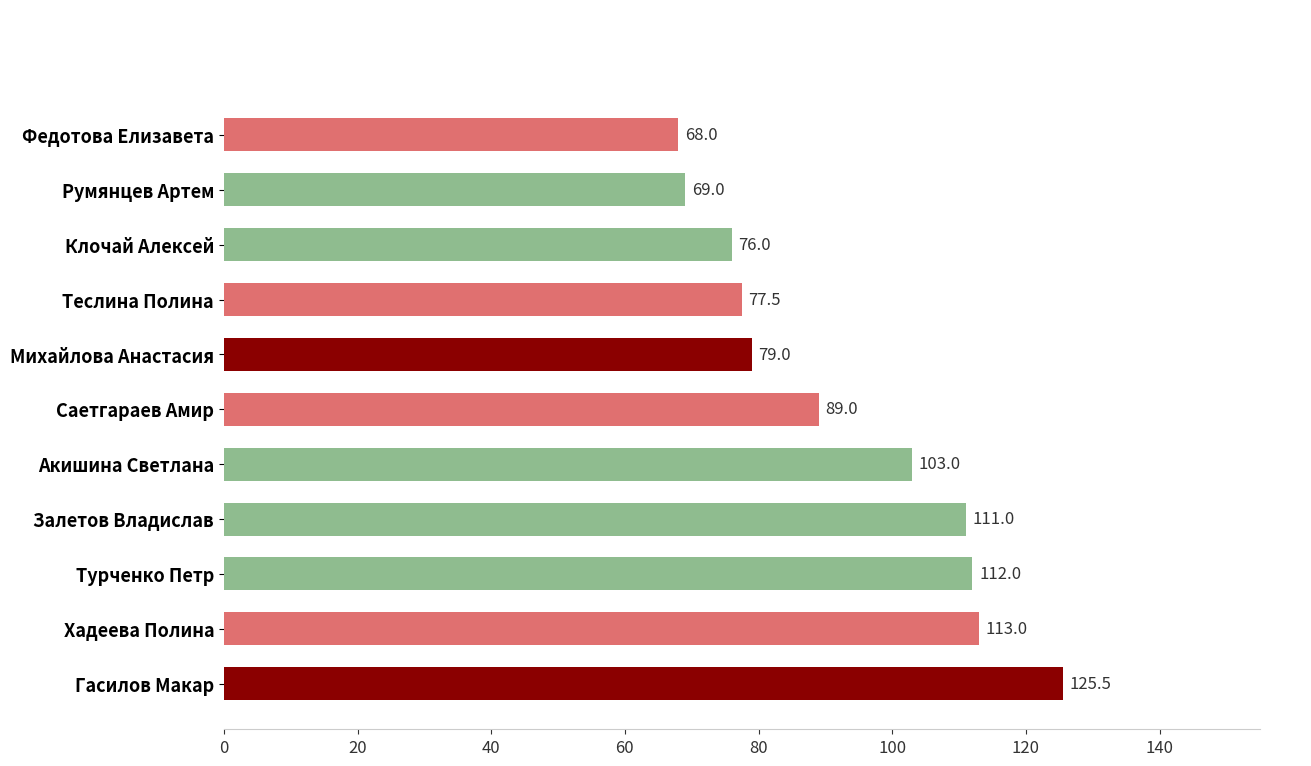

Reading top to bottom, what are all the values shown in this chart?

Федотова Елизавета=68.0	Румянцев Артем=69.0	Клочай Алексей=76.0	Теслина Полина=77.5	Михайлова Анастасия=79.0	Саетгараев Амир=89.0	Акишина Светлана=103.0	Залетов Владислав=111.0	Турченко Петр=112.0	Хадеева Полина=113.0	Гасилов Макар=125.5